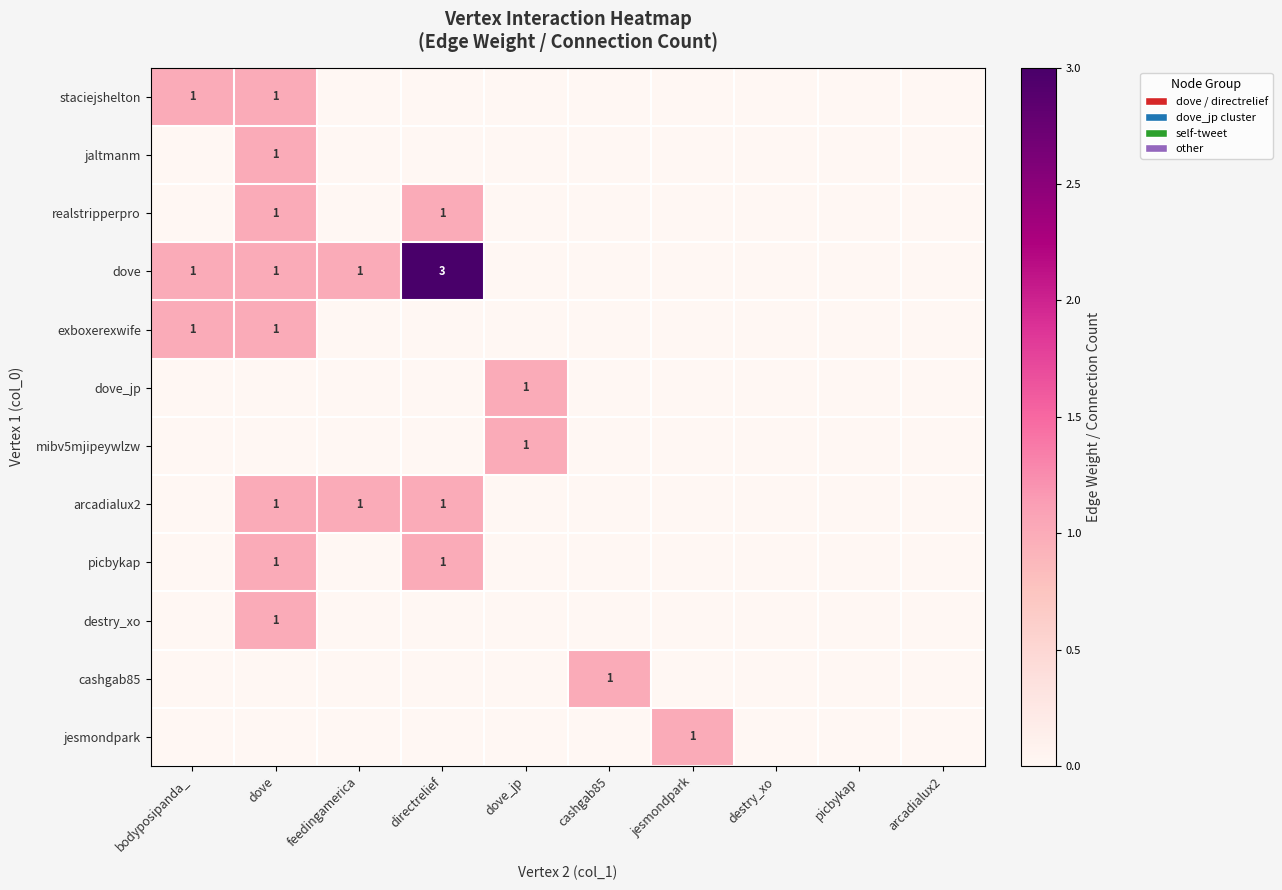

The value of dove at directrelief is 3. True or false?

True